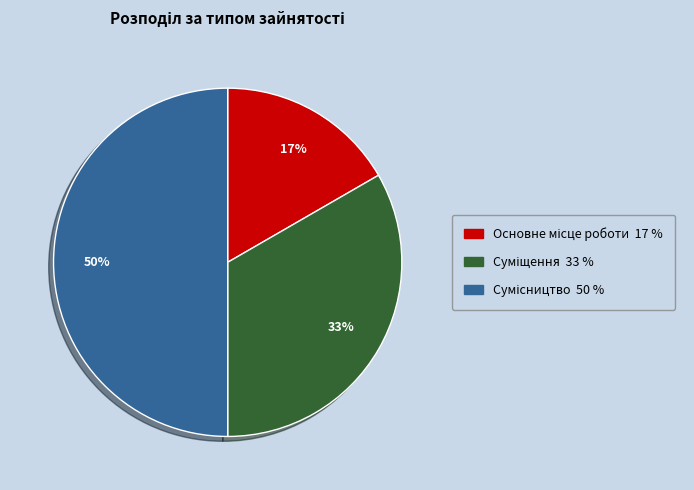

How many segments does this pie chart have?

3